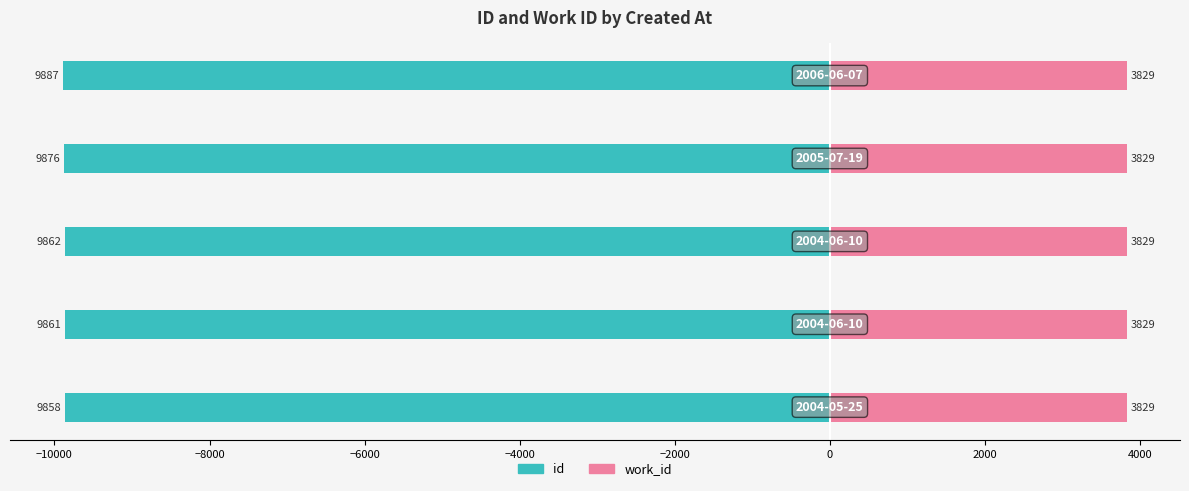

Are the bars grouped side by side (vs. stacked)?

Yes